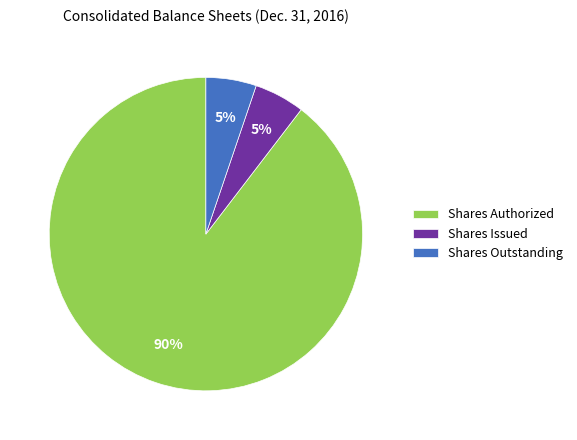

Which slice is the largest?

Shares Authorized